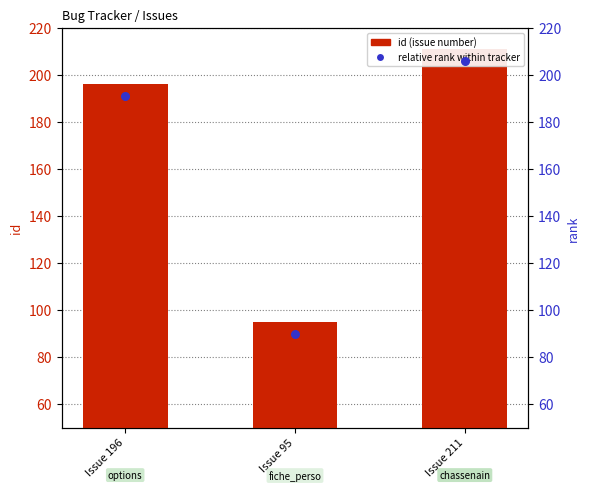

Which series has the largest Y range (max minus min)?

id (issue number)